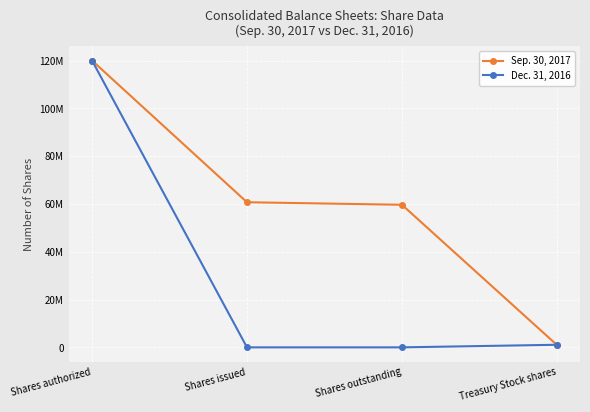

Is this an area chart (filled region under the line)?

No